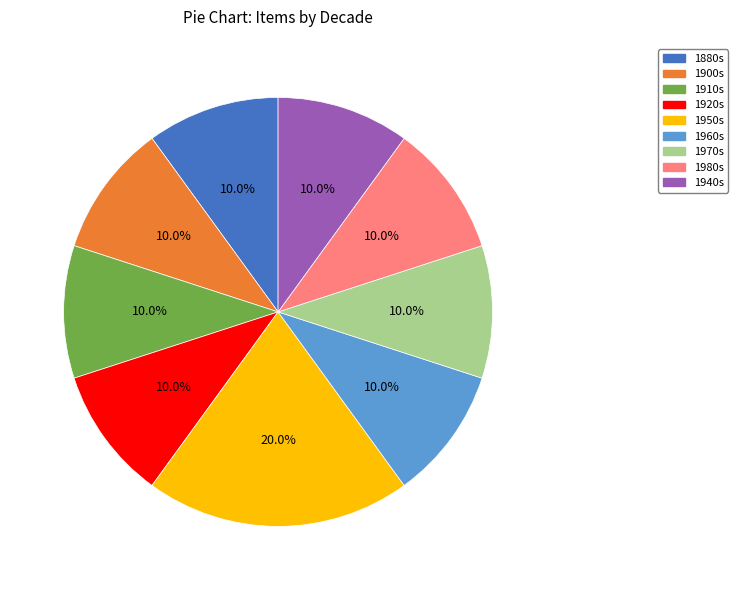

Which has a higher value, 1950s or 1910s?

1950s